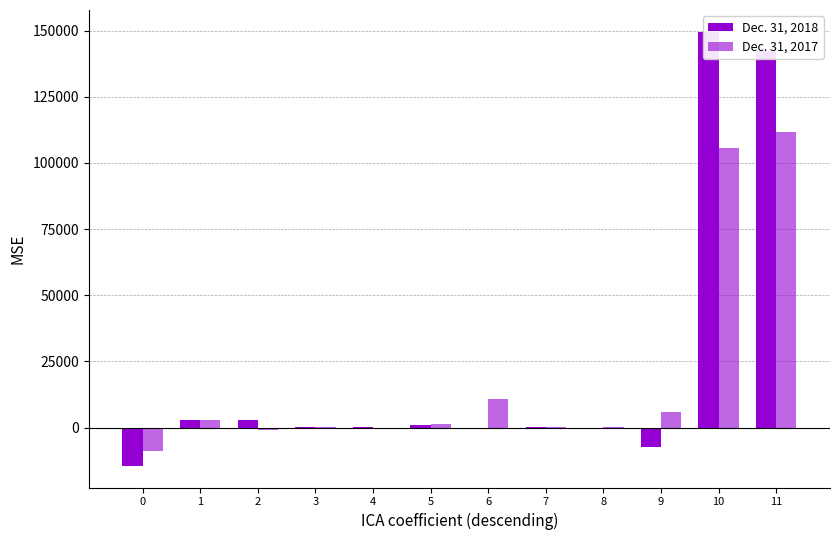

List the series in order of their overall mean, highest first.

Dec. 31, 2018, Dec. 31, 2017